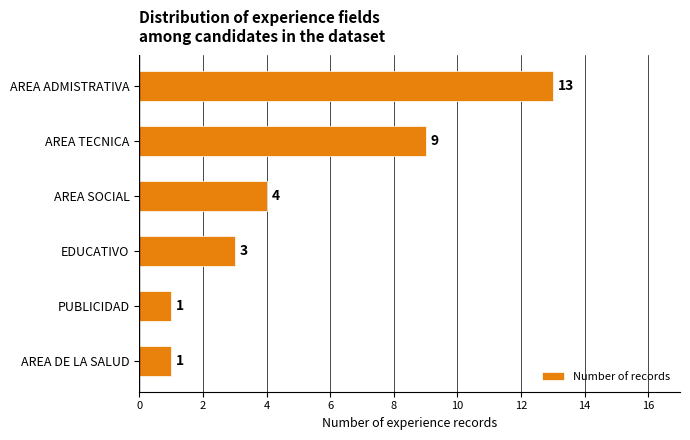

What is the ratio of the value at AREA SOCIAL to the value at AREA TECNICA?

0.4